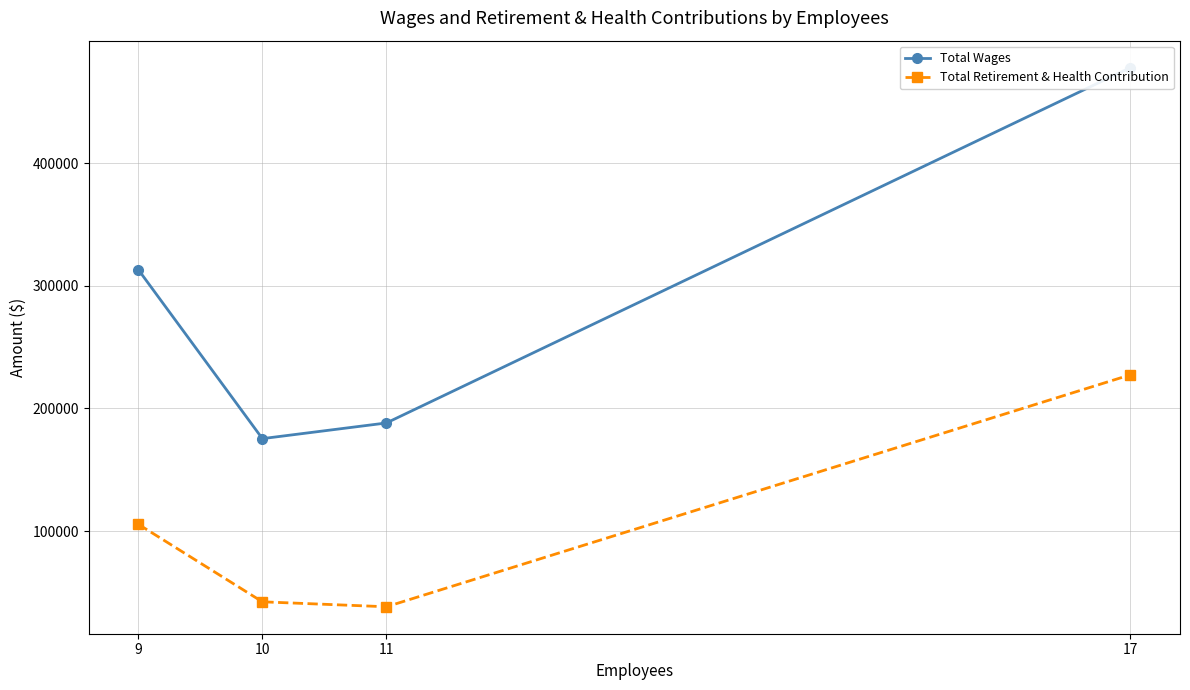

True or false: Total Wages and Total Retirement & Health Contribution intersect in this chart.

False